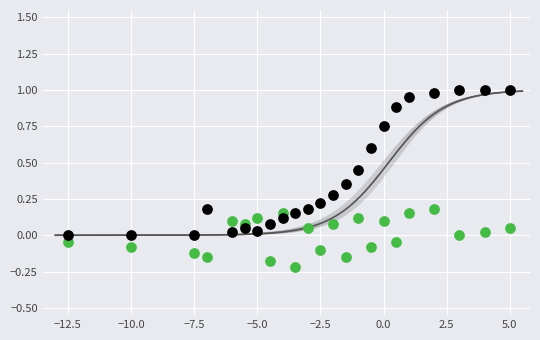

Across all data points, what is the range of X values (max minus min)?

17.5